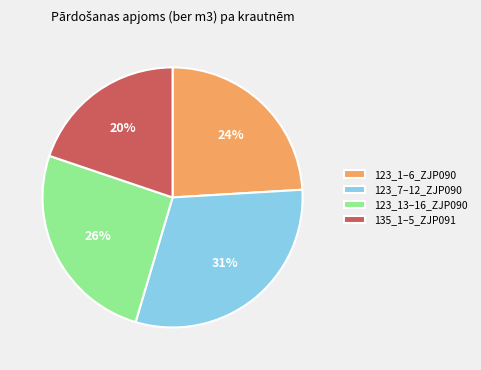

Is there a majority slice in this chart?

No